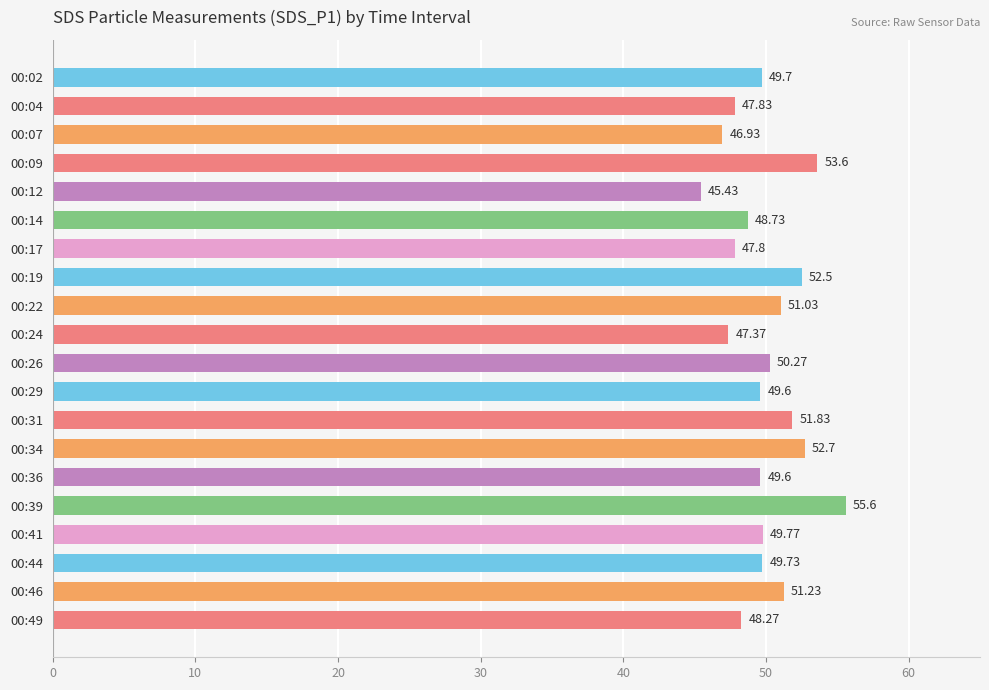

Between 00:02 and 00:29, which is larger?

00:02